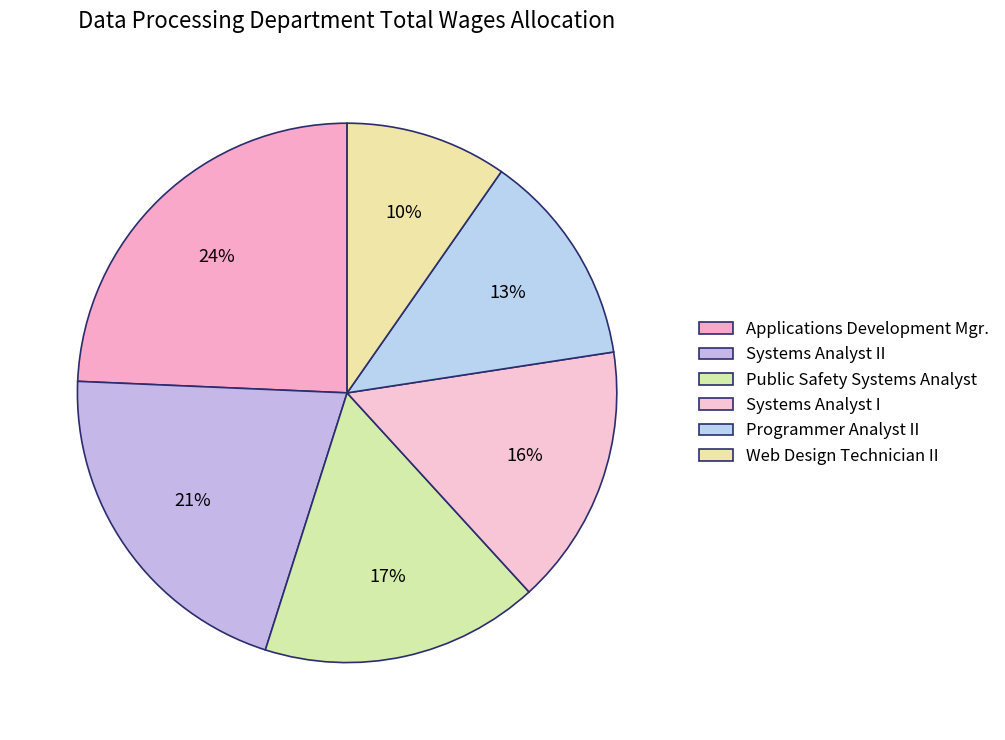

What percentage is the Public Safety Systems Analyst slice, to the nearest percent?

17%